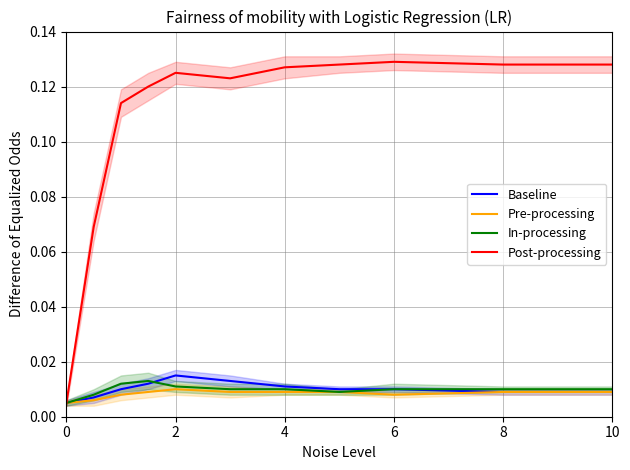

Which series has the widest spread of values?

Post-processing